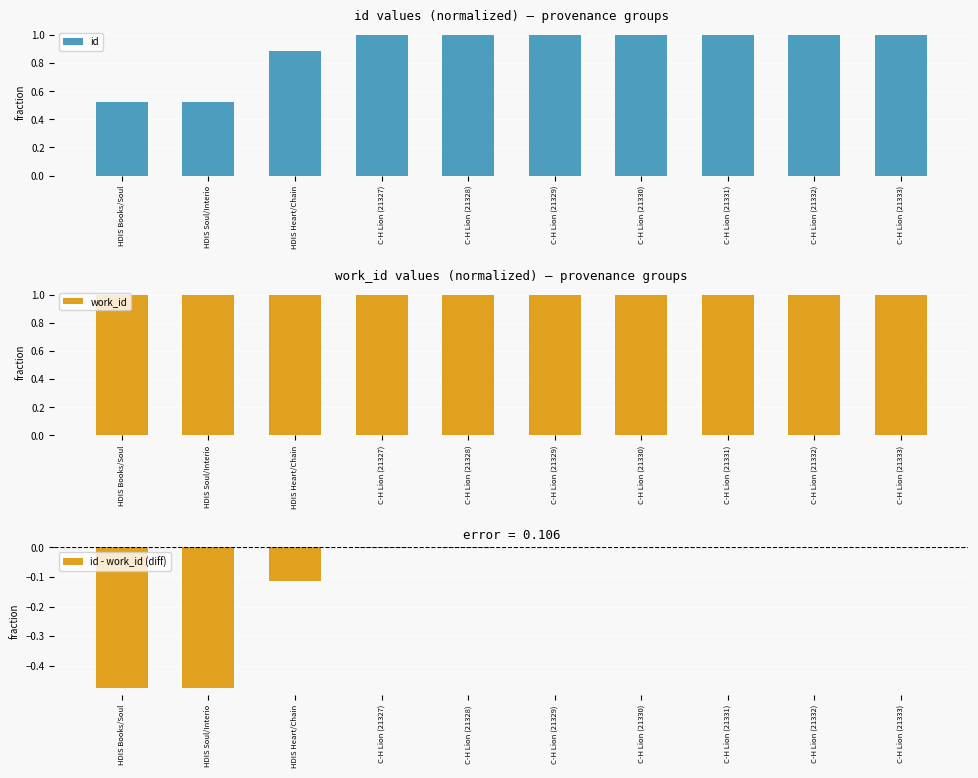

Which has a higher value, C-H Lion (21333) or C-H Lion (21332)?

C-H Lion (21333)